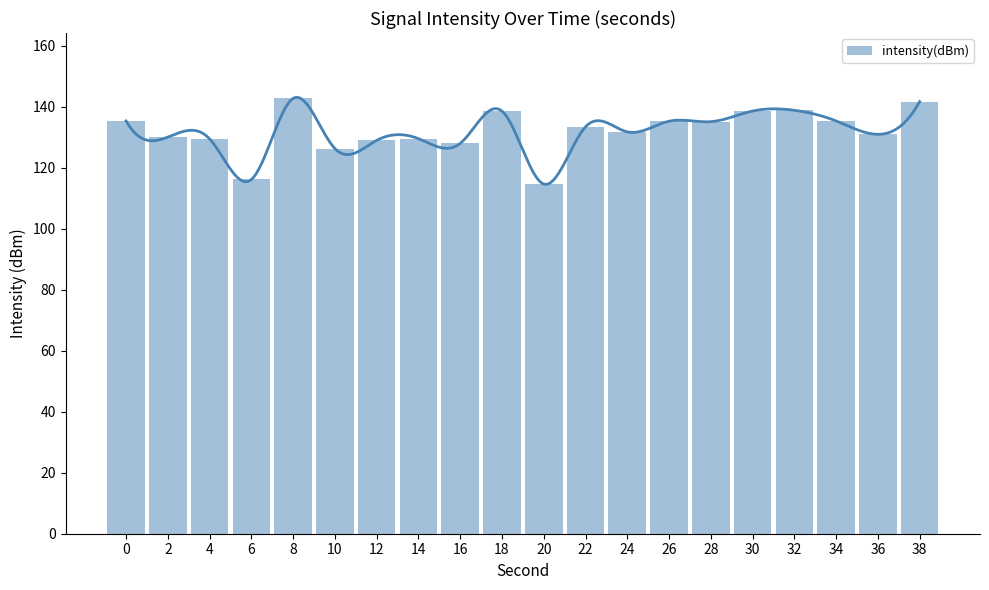

The value at 4 is 129.4. True or false?

True